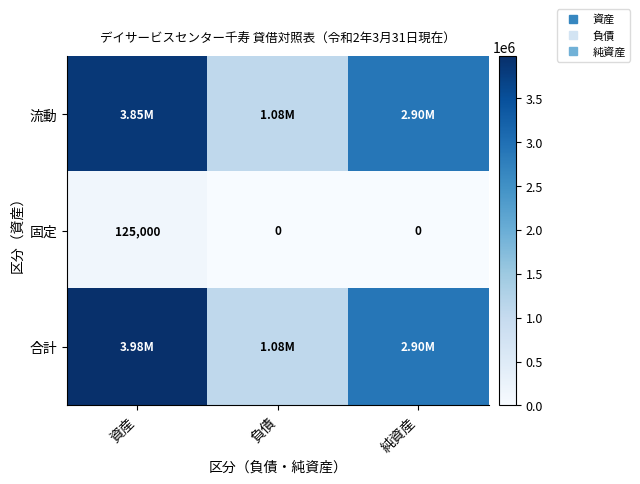

Which category has the highest value in the 流動 series?

資産